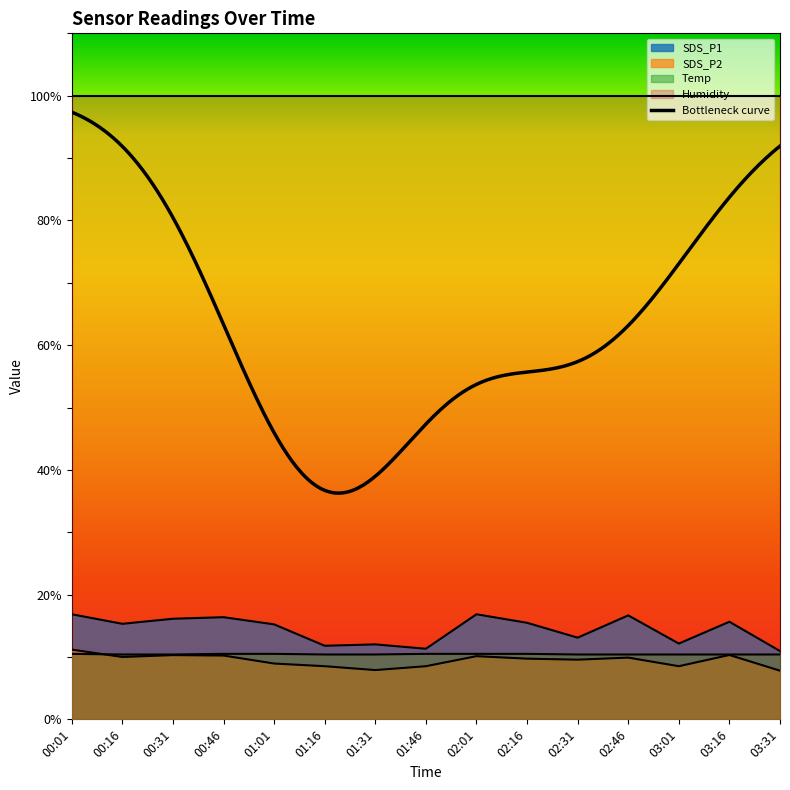

Reading right to left, transcribe all the data shown in this chart.

SDS_P1: 10.9	15.7	12.2	16.7	13.1	15.5	16.9	11.3	12.0	11.8	15.2	16.4	16.1	15.3	16.9
SDS_P2: 7.8	10.3	8.5	9.9	9.6	9.7	10.1	8.5	7.9	8.5	8.9	10.2	10.3	10.0	11.2
Temp: 10.4	10.4	10.4	10.4	10.4	10.5	10.5	10.5	10.4	10.4	10.5	10.5	10.4	10.4	10.5